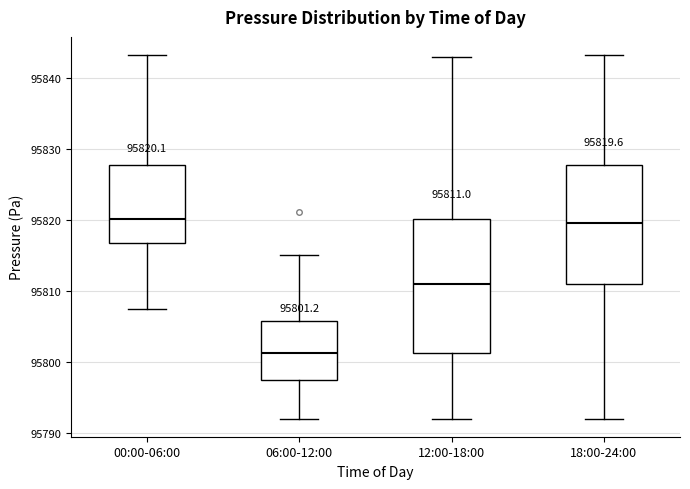

Which box has the lowest median line?

06:00-12:00